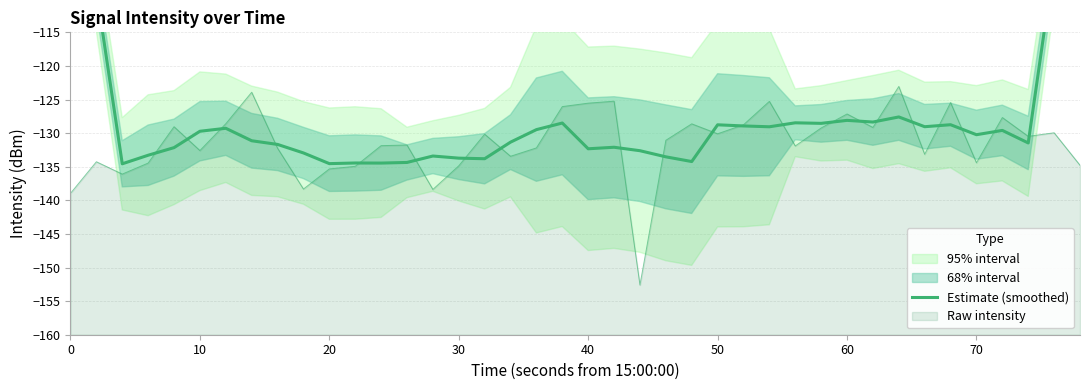

True or false: the data shows -229.7 at 14.

False